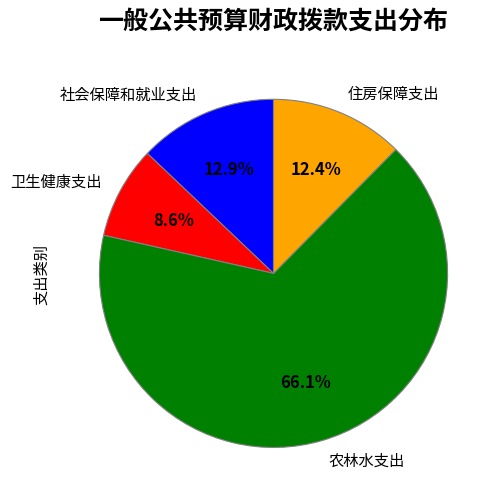

The 卫生健康支出 slice represents 1% of the pie. True or false?

False